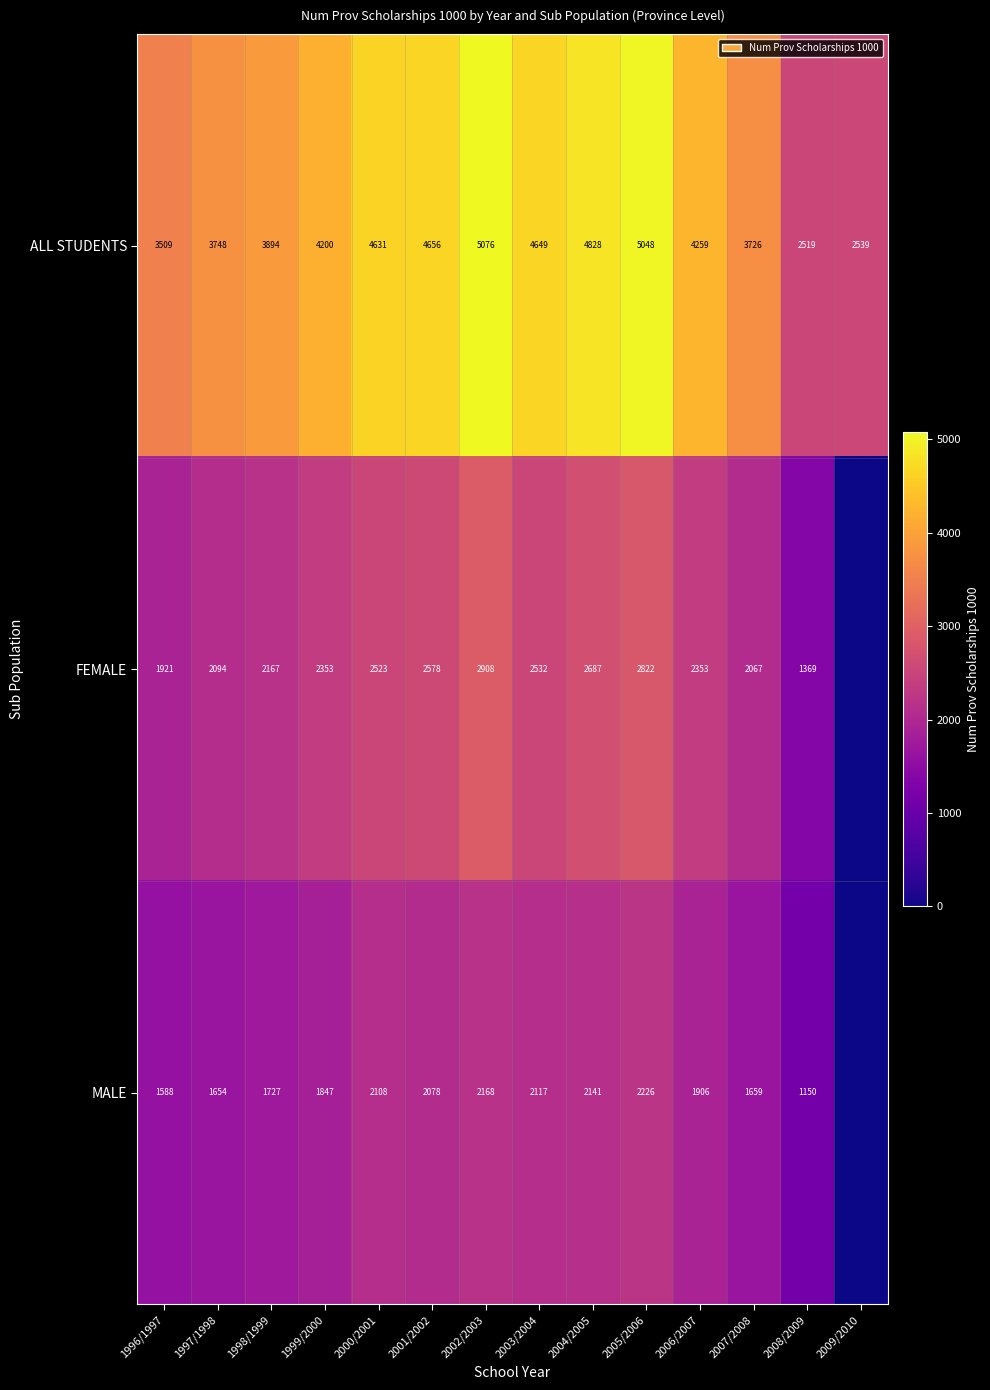

Rank the series at 1998/1999 from highest to lowest value.

ALL STUDENTS, FEMALE, MALE